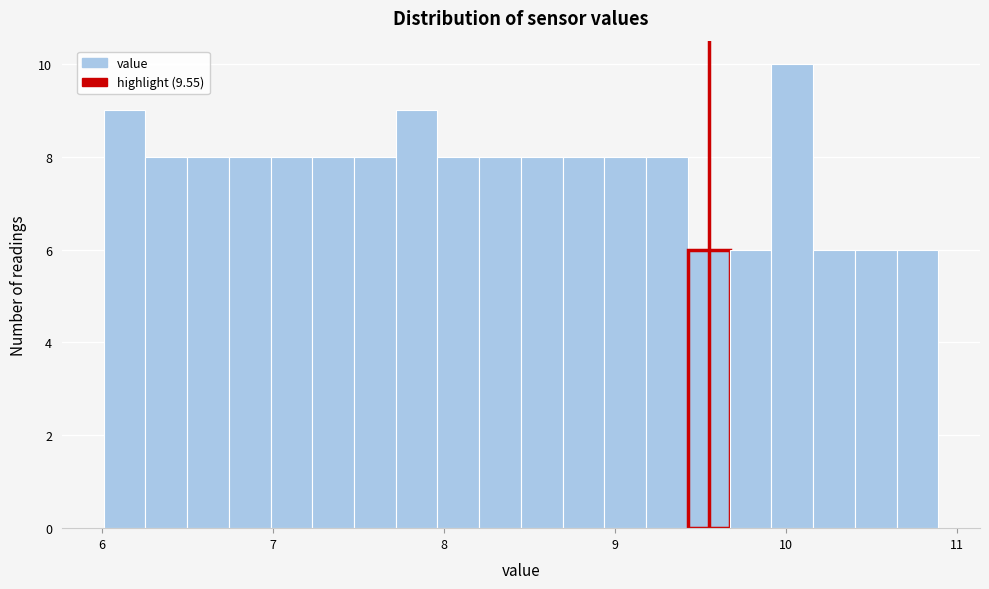

Around what value on the x-axis is the tallest bar? Give the approximate position of its centre, as read against the axis.

10.0